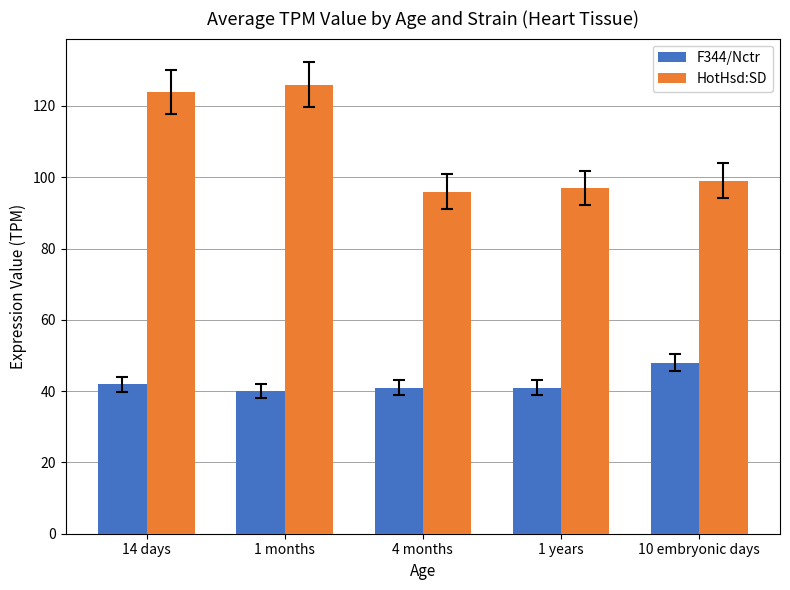

What is the label of the 3rd bar from the left?

4 months